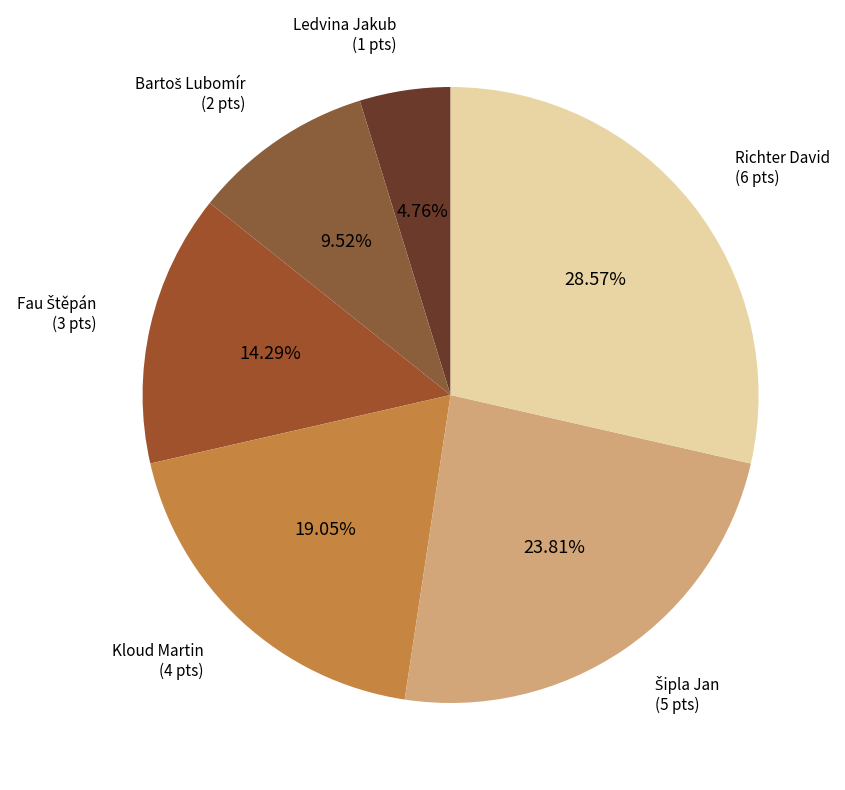

To the nearest percent, what is the average slice percentage?

17%